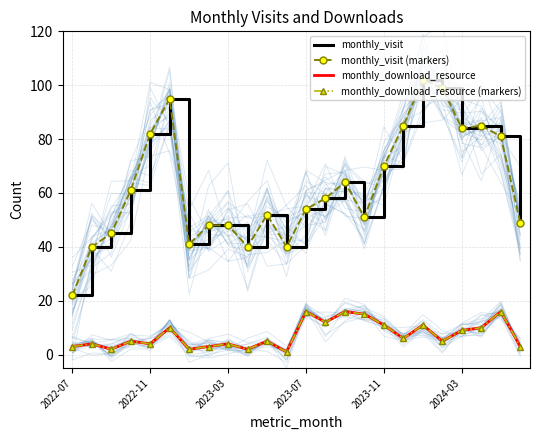

What are all the series names shown in the legend?

monthly_visit, monthly_visit (markers), monthly_download_resource, monthly_download_resource (markers)